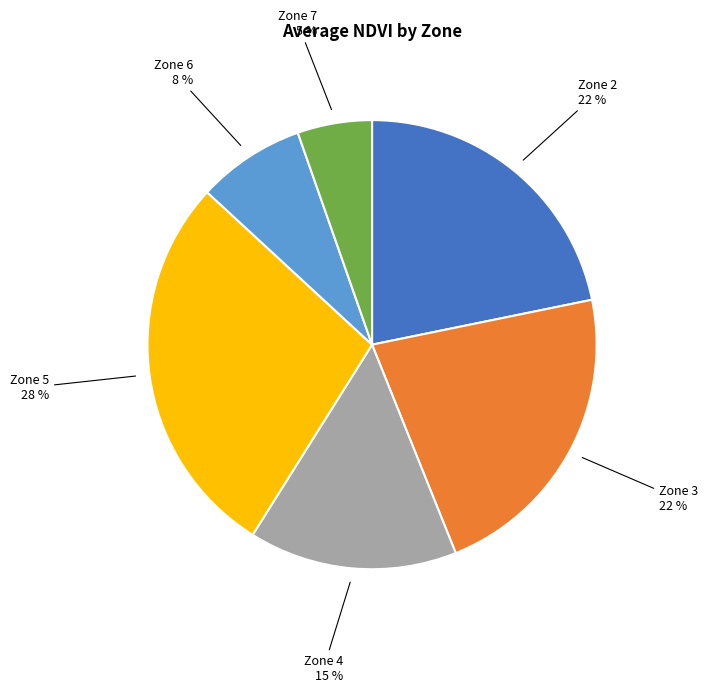

To the nearest percent, what is the average slice percentage?

17%